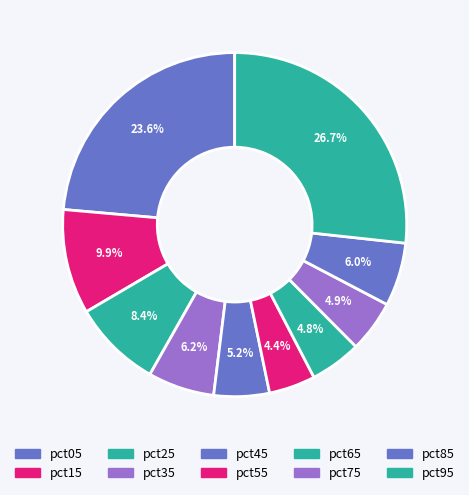

To the nearest percent, what percentage of the pie is pct85?

6%